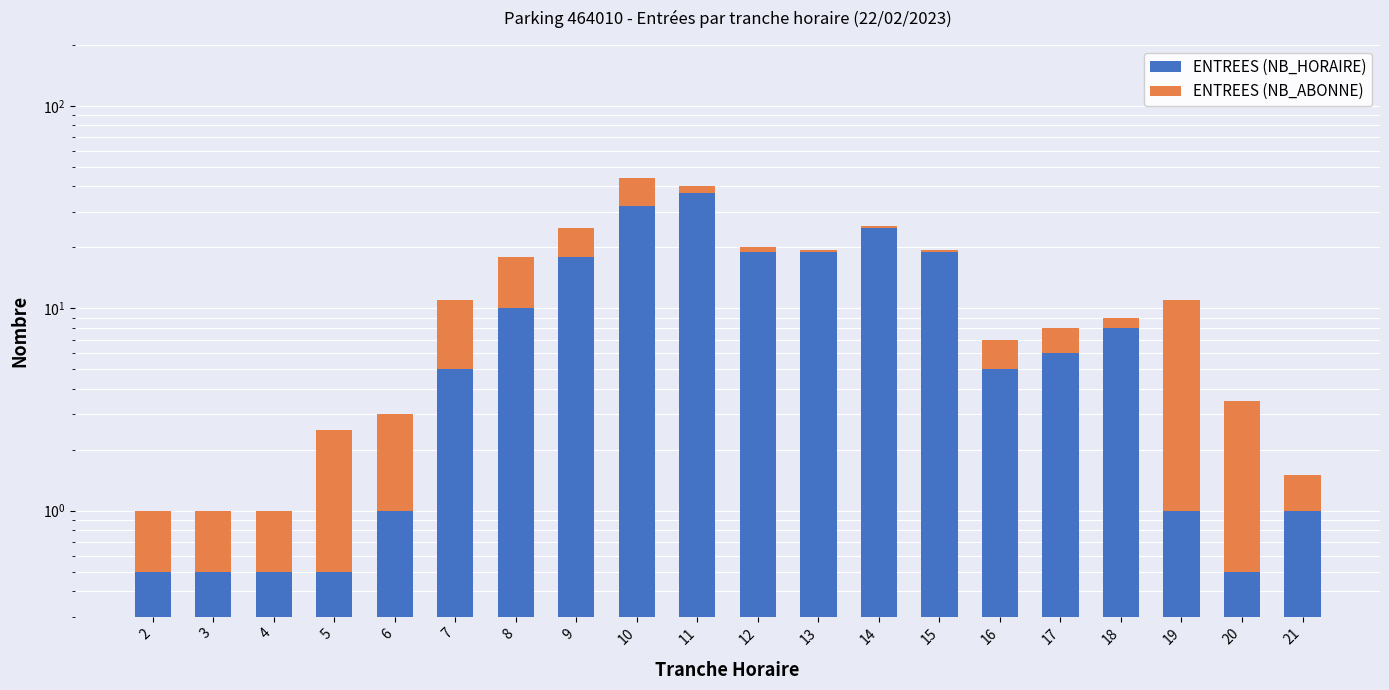

What are all the series names shown in the legend?

ENTREES (NB_HORAIRE), ENTREES (NB_ABONNE)